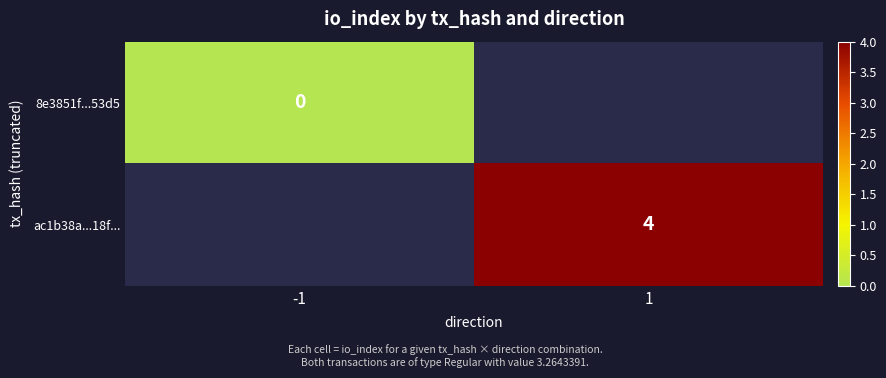

Is it true that ac1b38a...18f... equals 4 at 1?

True